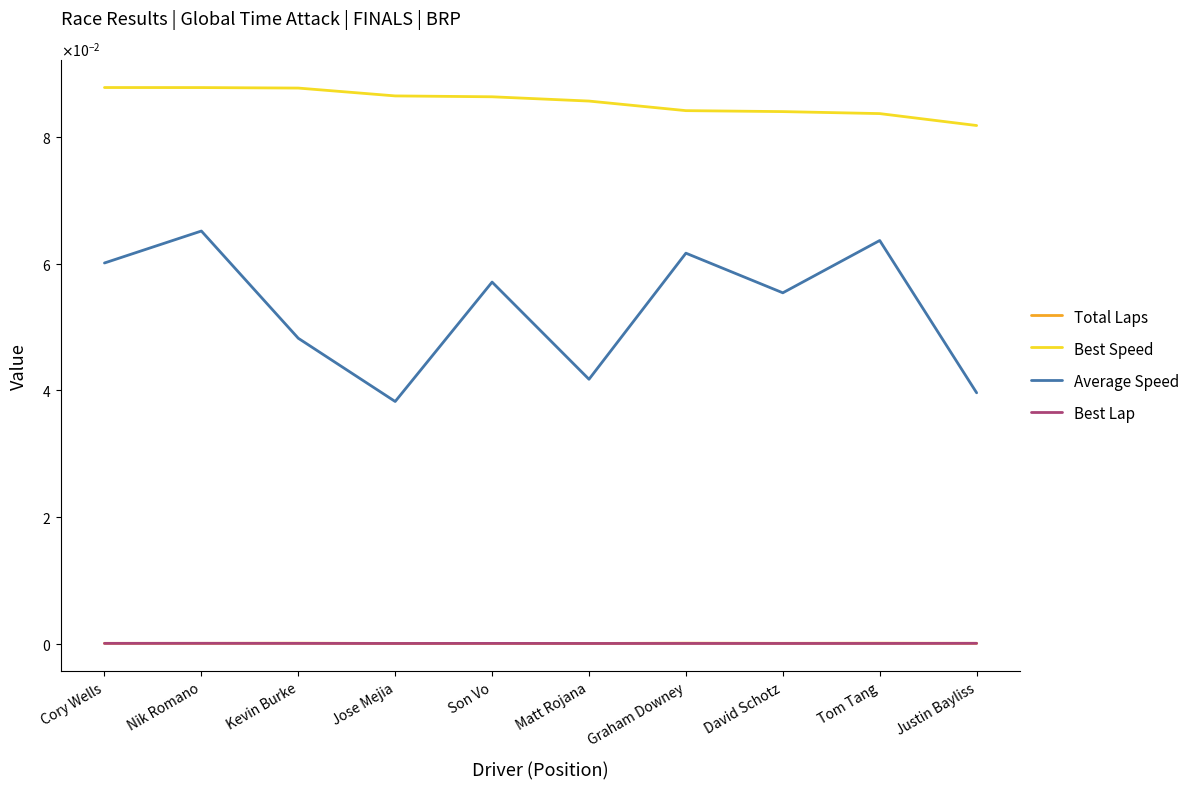

Does the chart display data point markers on the line(s)?

No